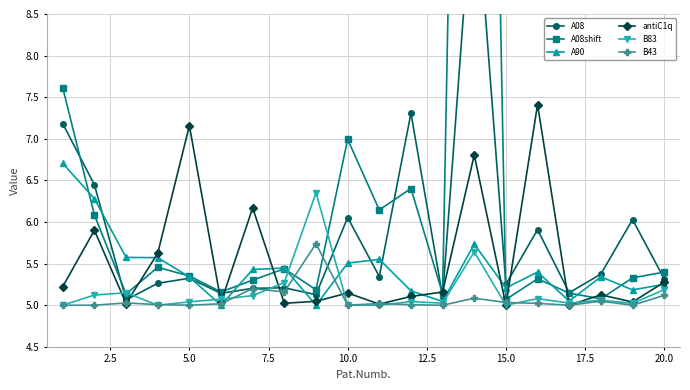

True or false: A90 has more than 1 interior local peaks.

True